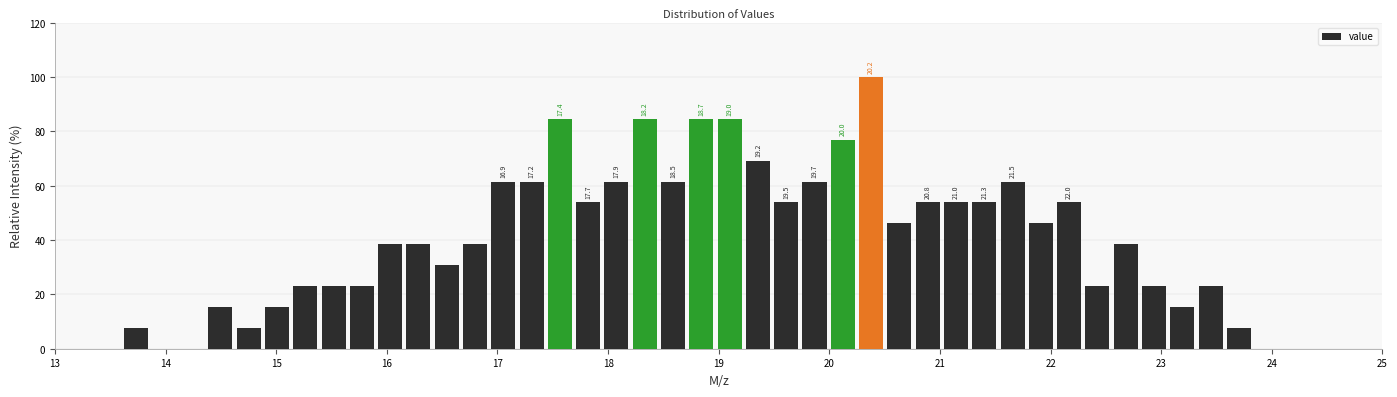

Around what value on the x-axis is the tallest bar? Give the approximate position of its centre, as read against the axis.

20.4